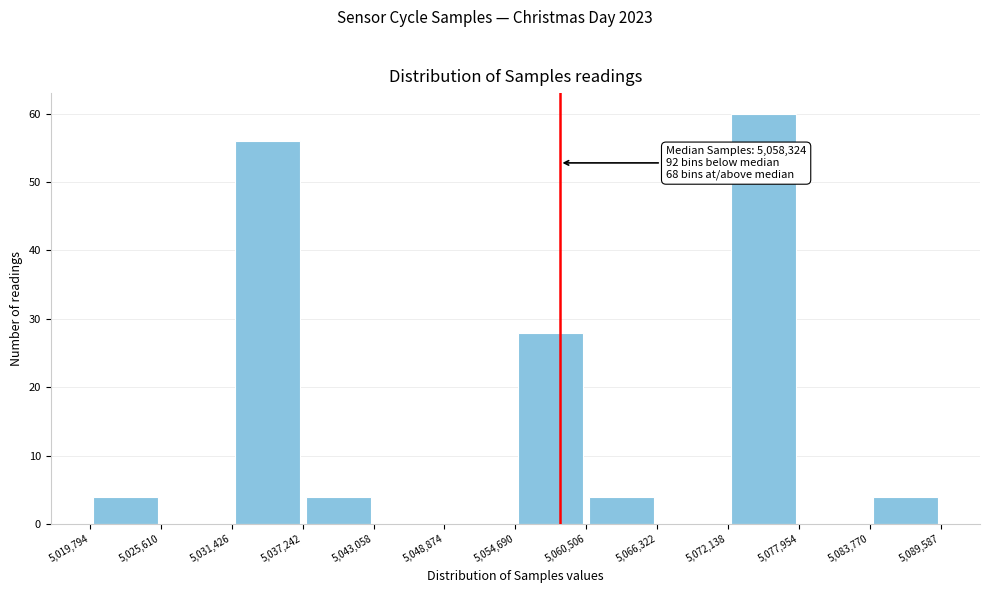

Over which range of the x-axis is the bar tallest?

5,072,138 to 5,077,954